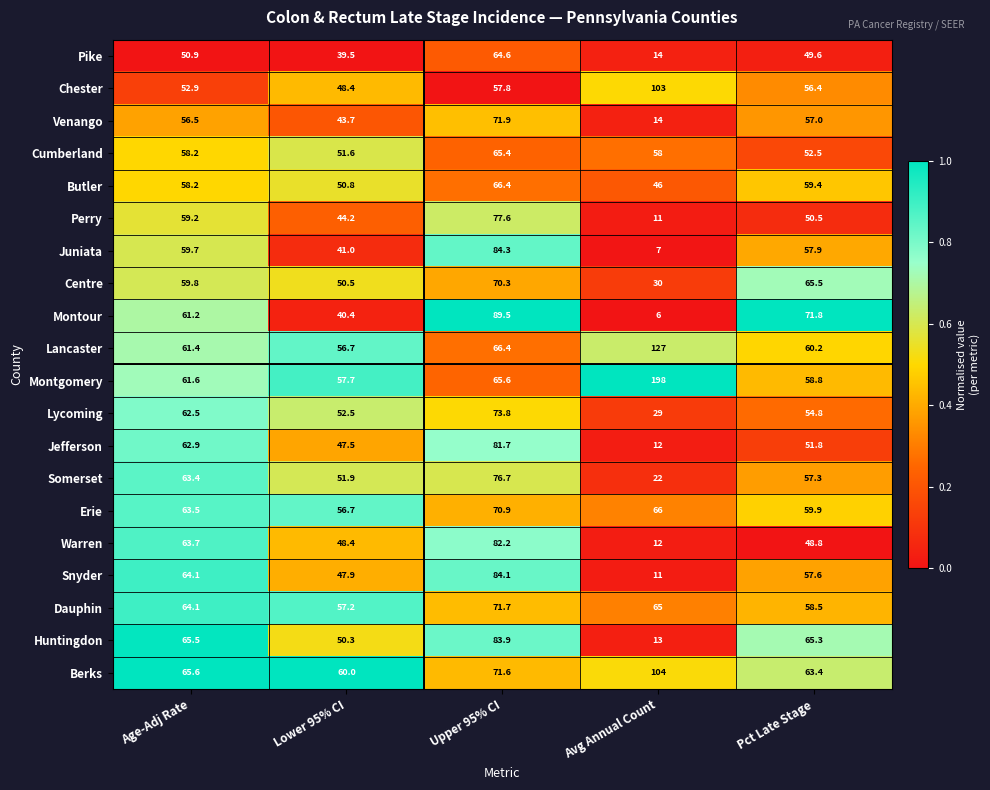

True or false: Lancaster has a value of 56.7 at Lower 95% CI.

True